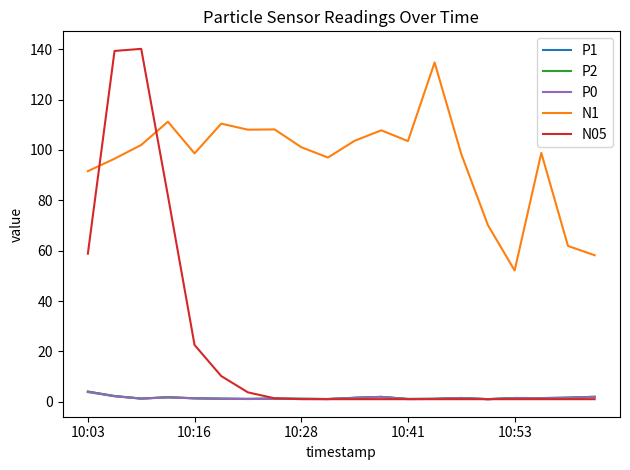

Is this an area chart (filled region under the line)?

No